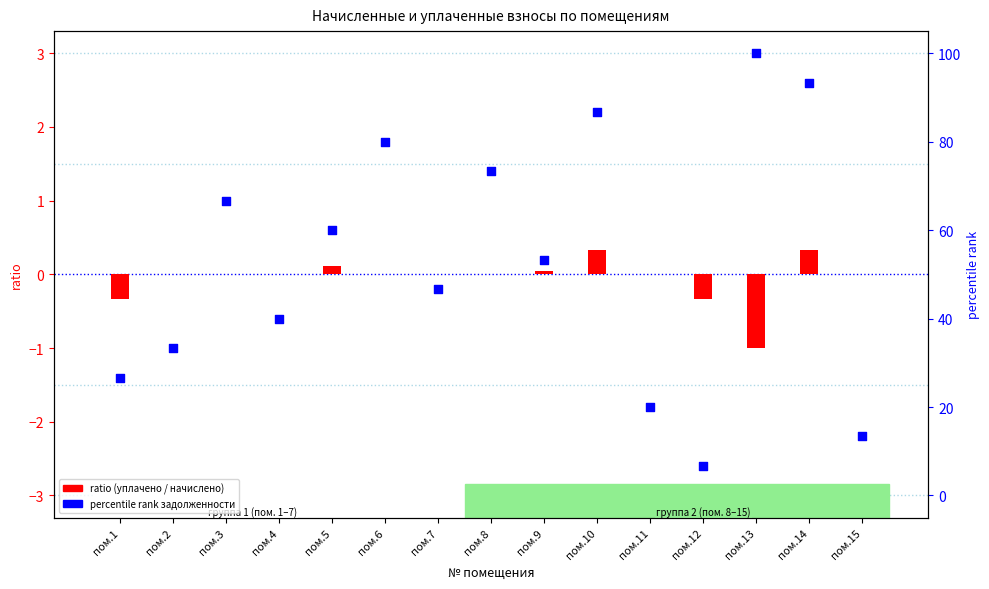

Is the value of ratio (уплачено/начислено) at пом.14 greater than the value of percentile rank задолженности at пом.3?

No